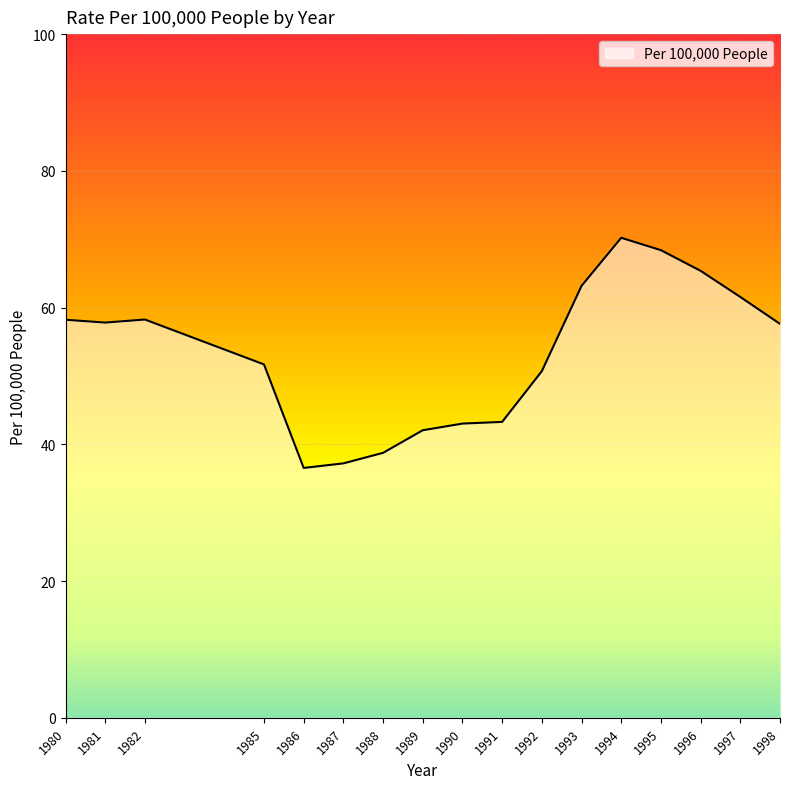

What is the sum of all values?

903.9